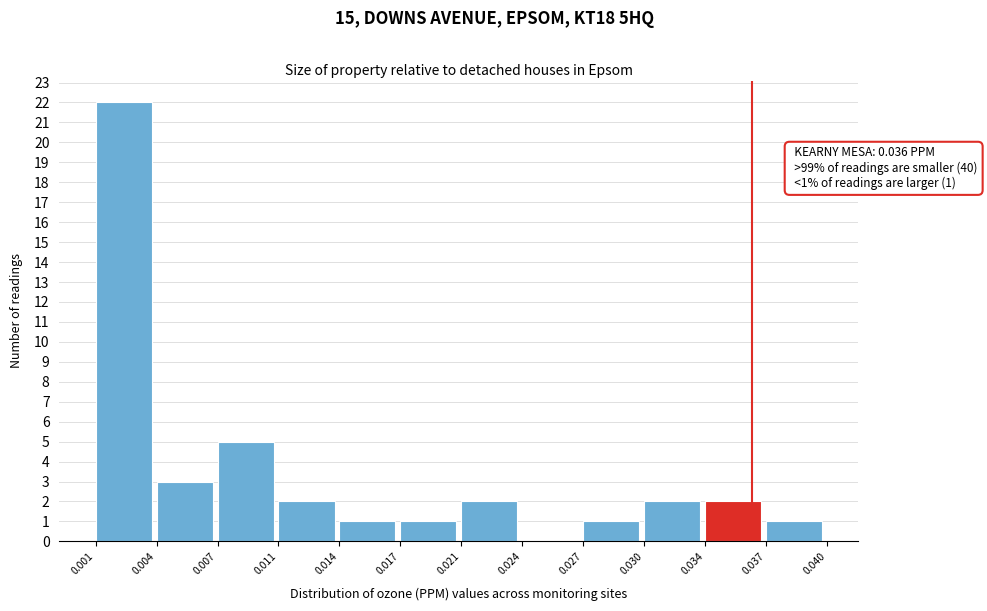

Reading left to right, list all the values displayed in this chart.

0.001=22	0.004=3	0.007=5	0.011=2	0.014=1	0.017=1	0.021=2	0.024=0	0.027=1	0.030=2	0.034=2	0.037=1